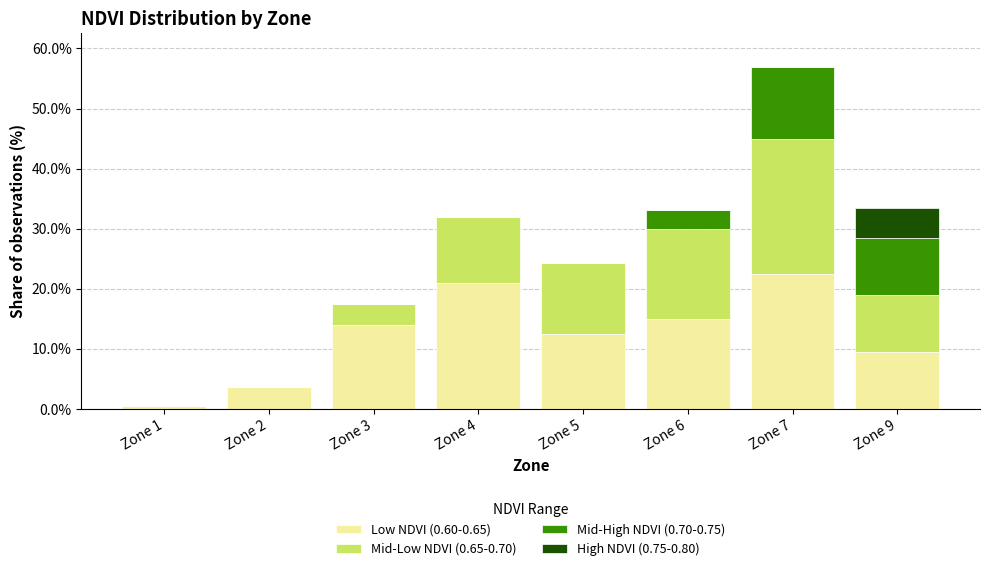

At which label does Low NDVI (0.60-0.65) reach its peak?

Zone 7